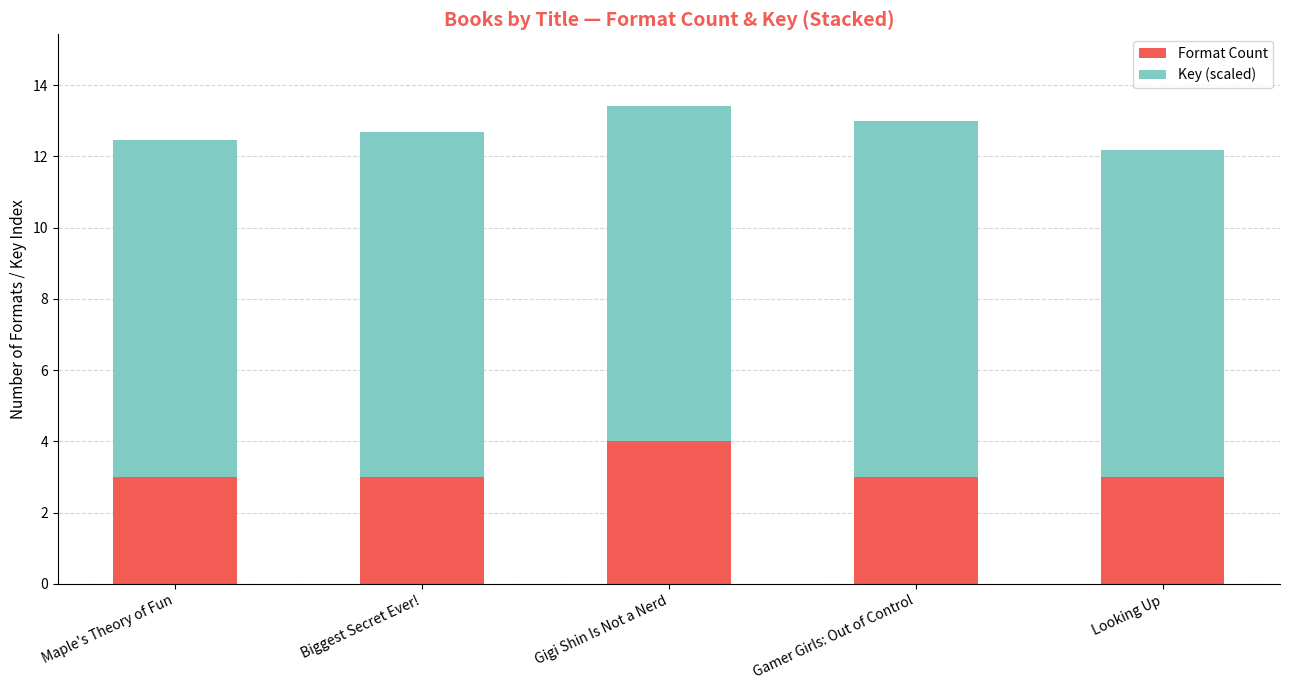

What is the minimum value for Format Count?

3.0